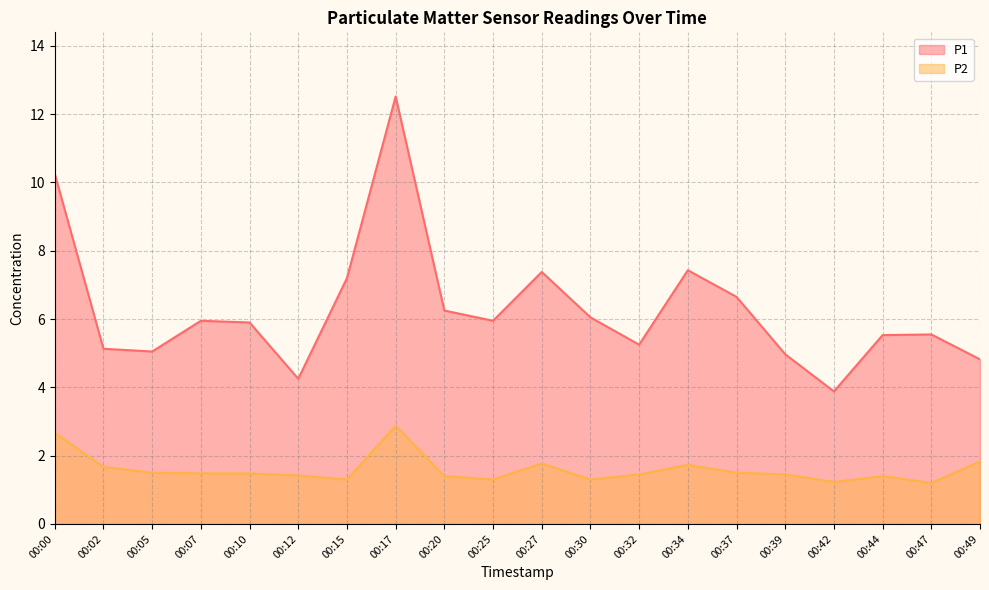

What is the sum of the P1 values at 00:49 and 00:42?

8.7